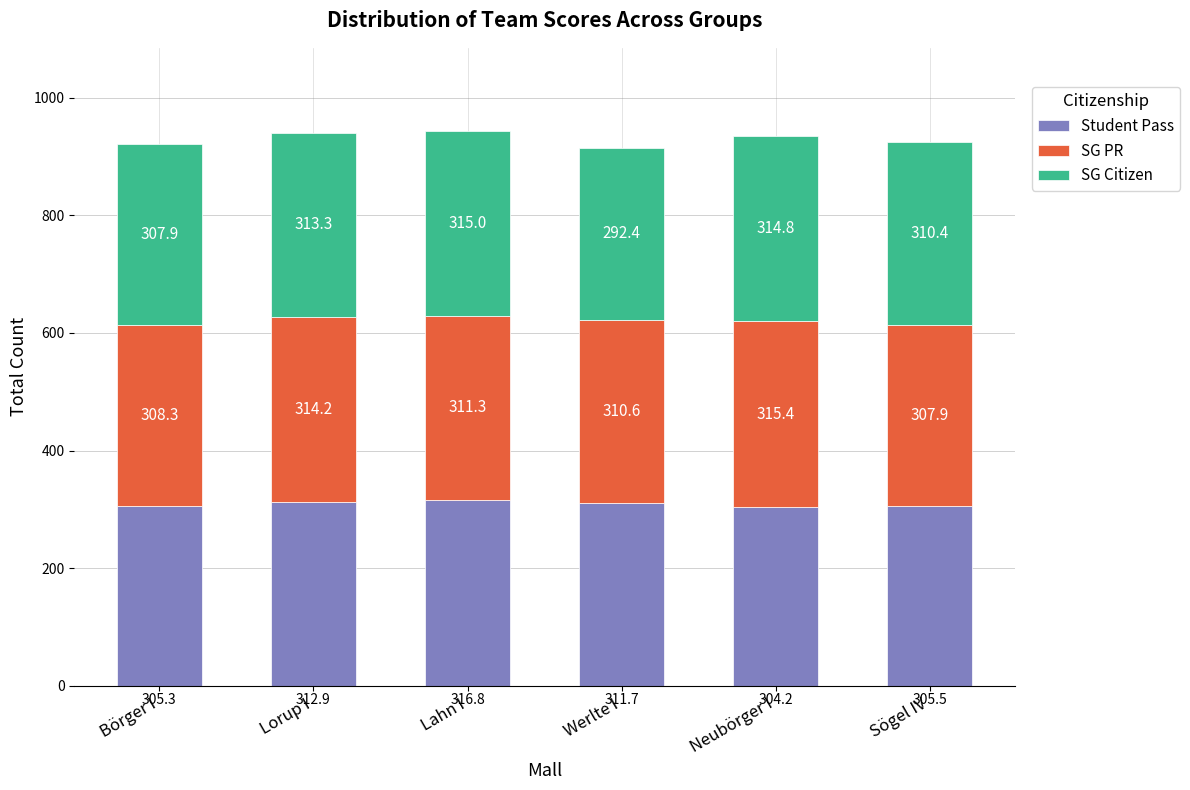

Does the chart contain any negative values?

No